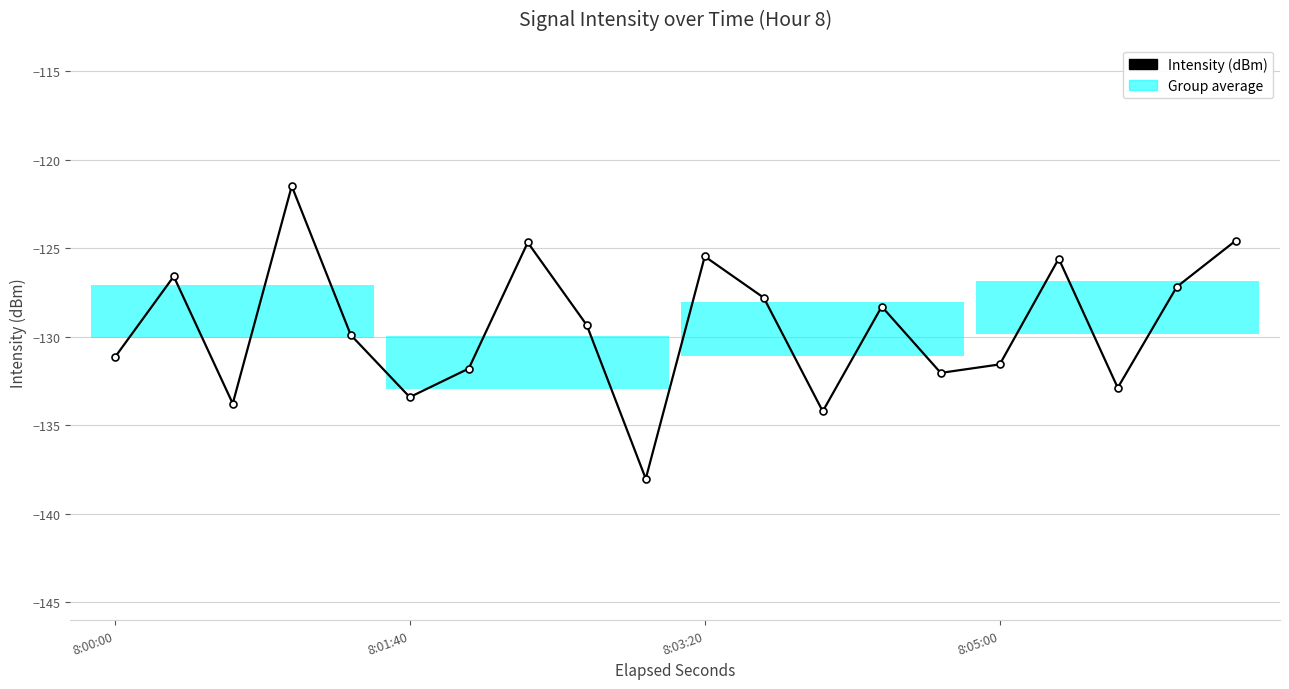

What is the minimum value shown in the chart?

-138.0